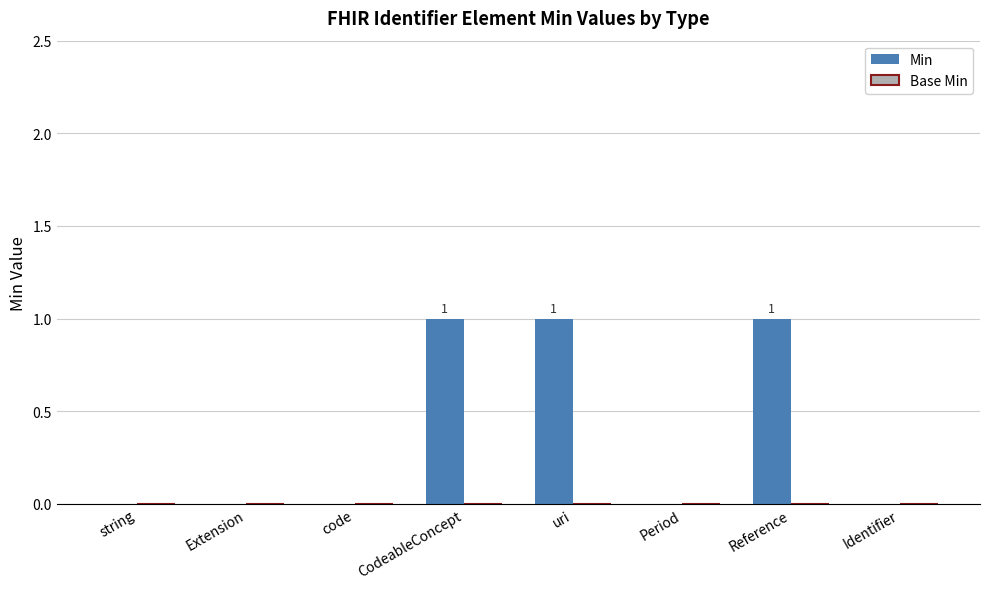

Reading right to left, list all the values displayed in this chart.

Identifier=0	Reference=1	Period=0	uri=1	CodeableConcept=1	code=0	Extension=0	string=0